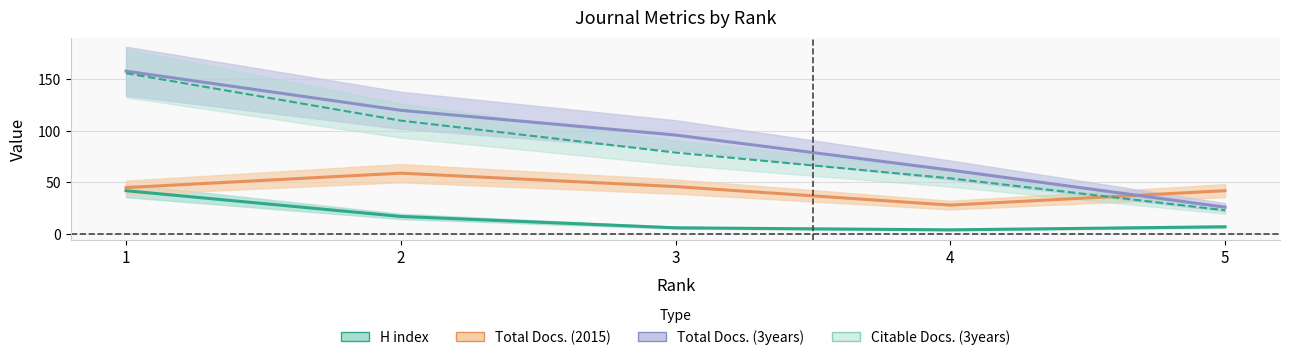

Reading left to right, transcribe all the data shown in this chart.

H index: 1=42	2=17	3=6	4=4	5=7
Total Docs. (2015): 1=45	2=59	3=46	4=28	5=42
Total Docs. (3years): 1=158	2=120	3=96	4=62	5=26
Citable Docs. (3years): 1=156	2=110	3=79	4=54	5=23